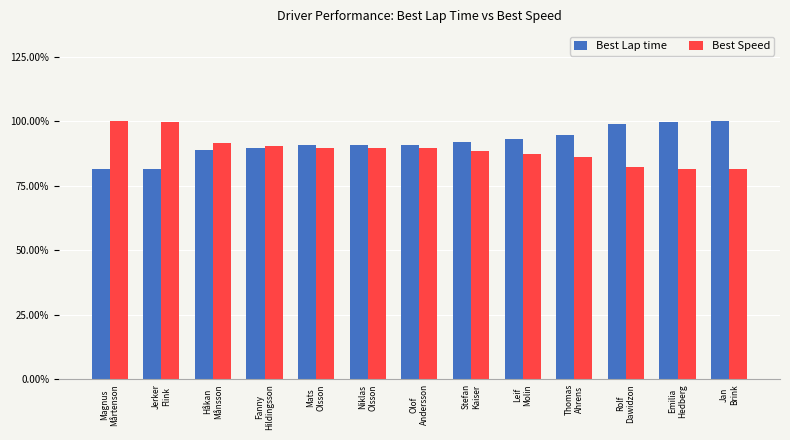

Are the bars horizontal?

No